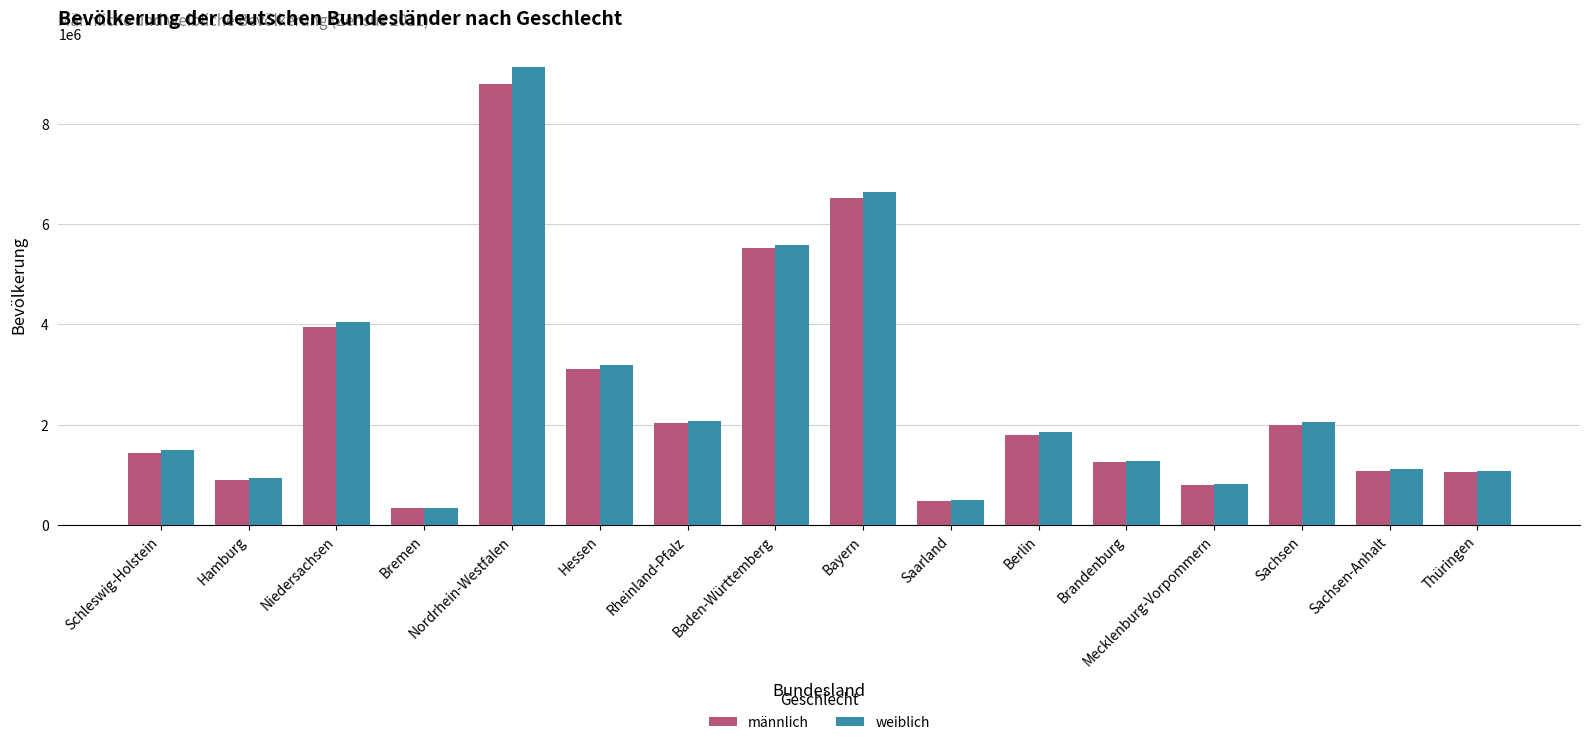

What is the label of the 16th bar from the right?

Schleswig-Holstein